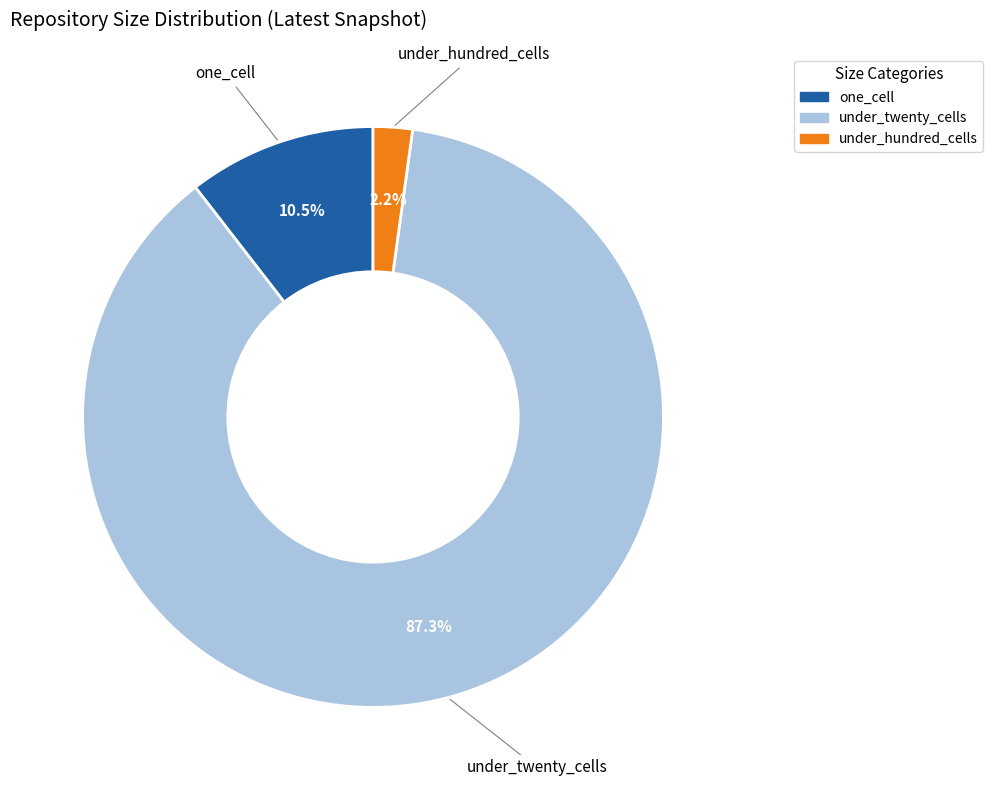

Is there a majority slice in this chart?

Yes